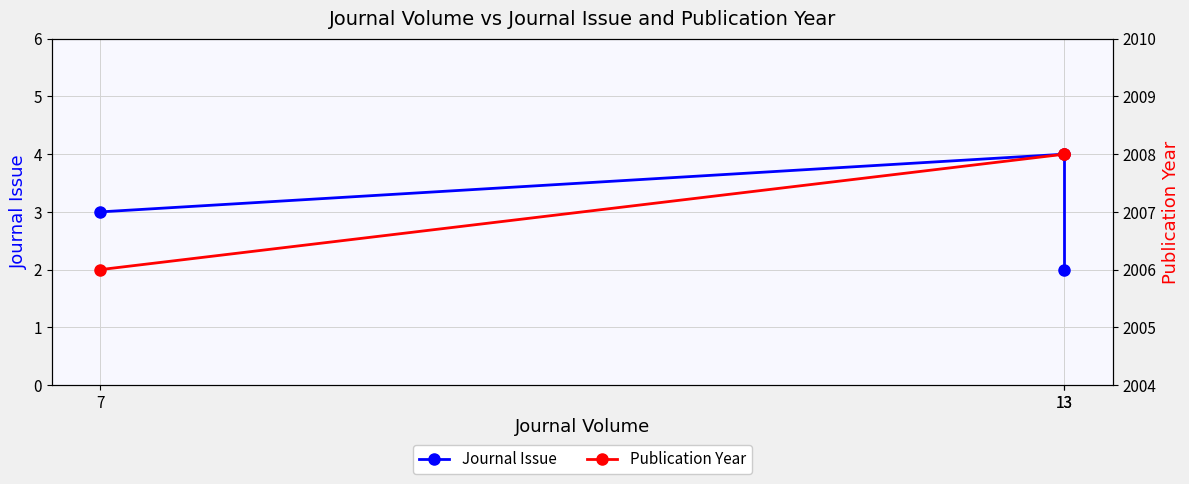

Is the value of Journal Issue at 13 greater than the value of Publication Year at 13?

No